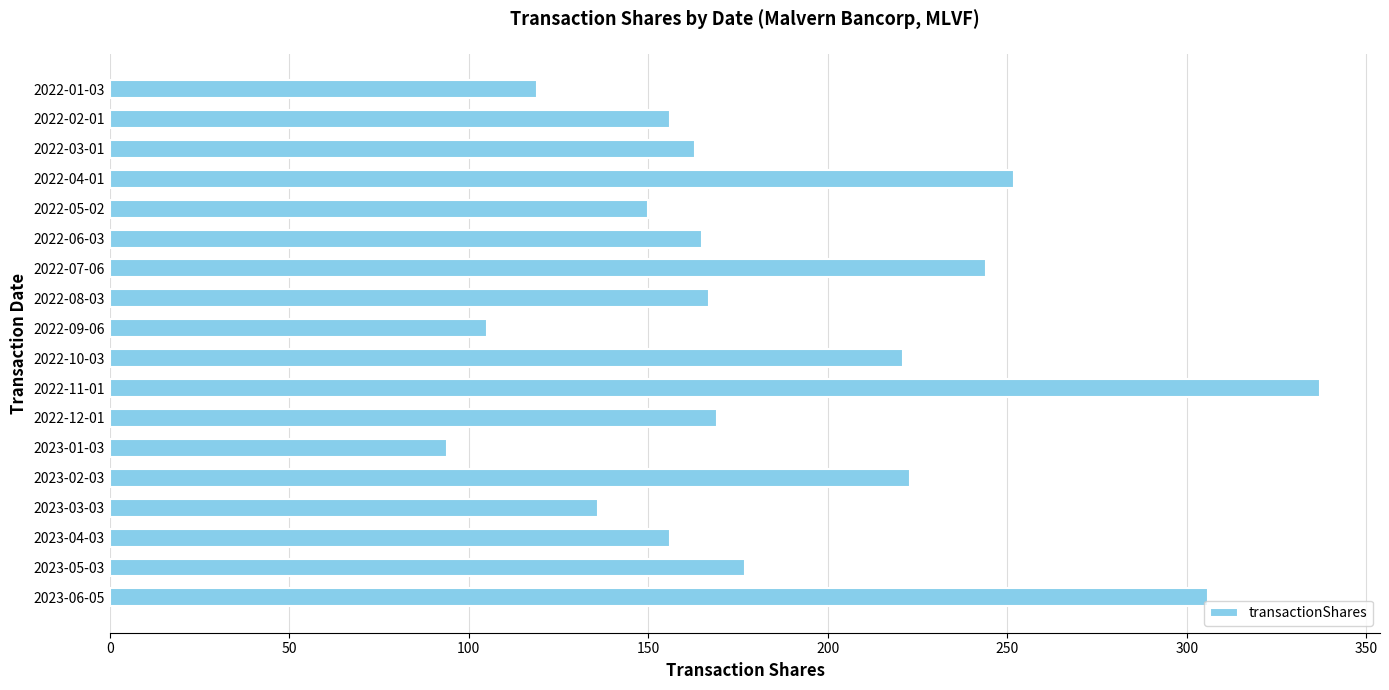

The value at 2023-06-05 is 188. True or false?

False